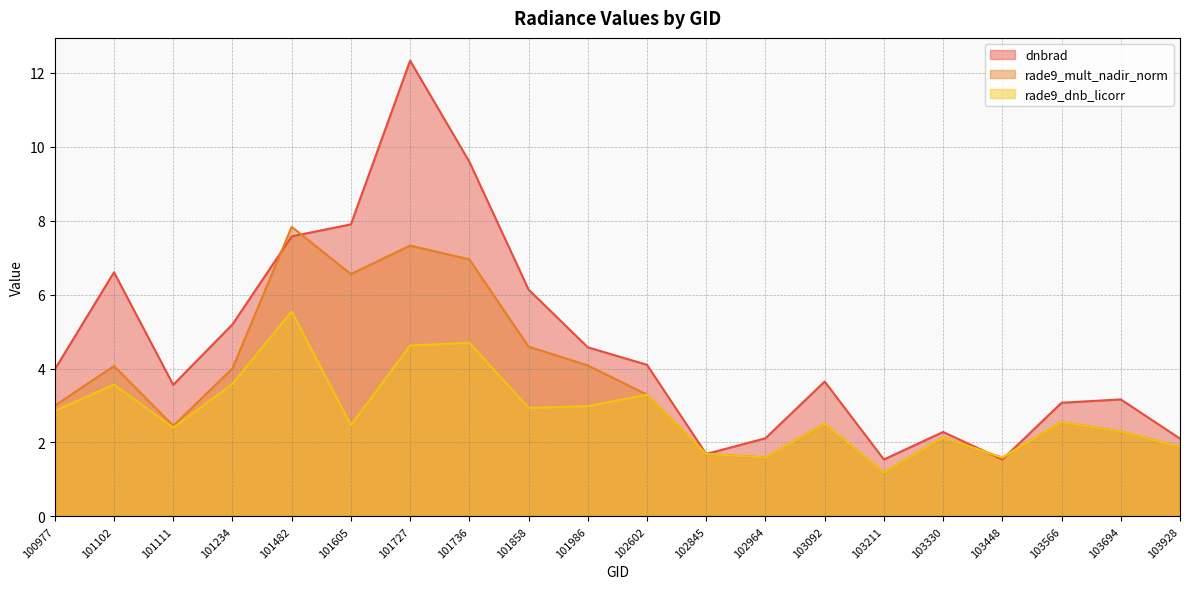

What is the minimum value shown in the chart?

1.2